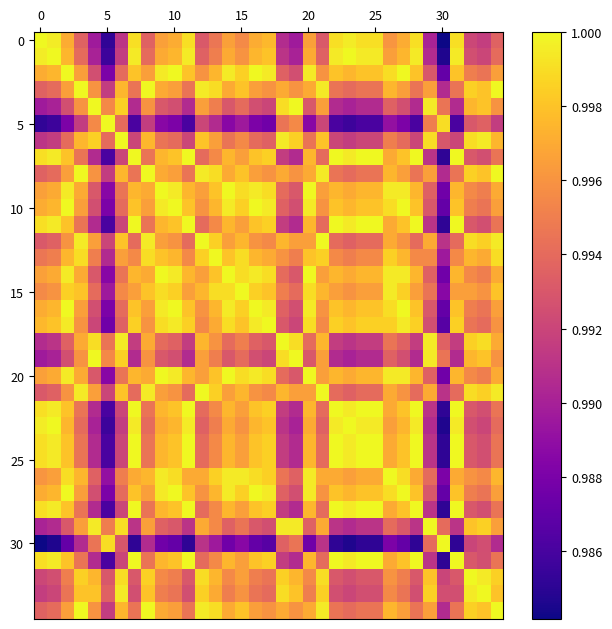

How many series are shown in this chart?

35